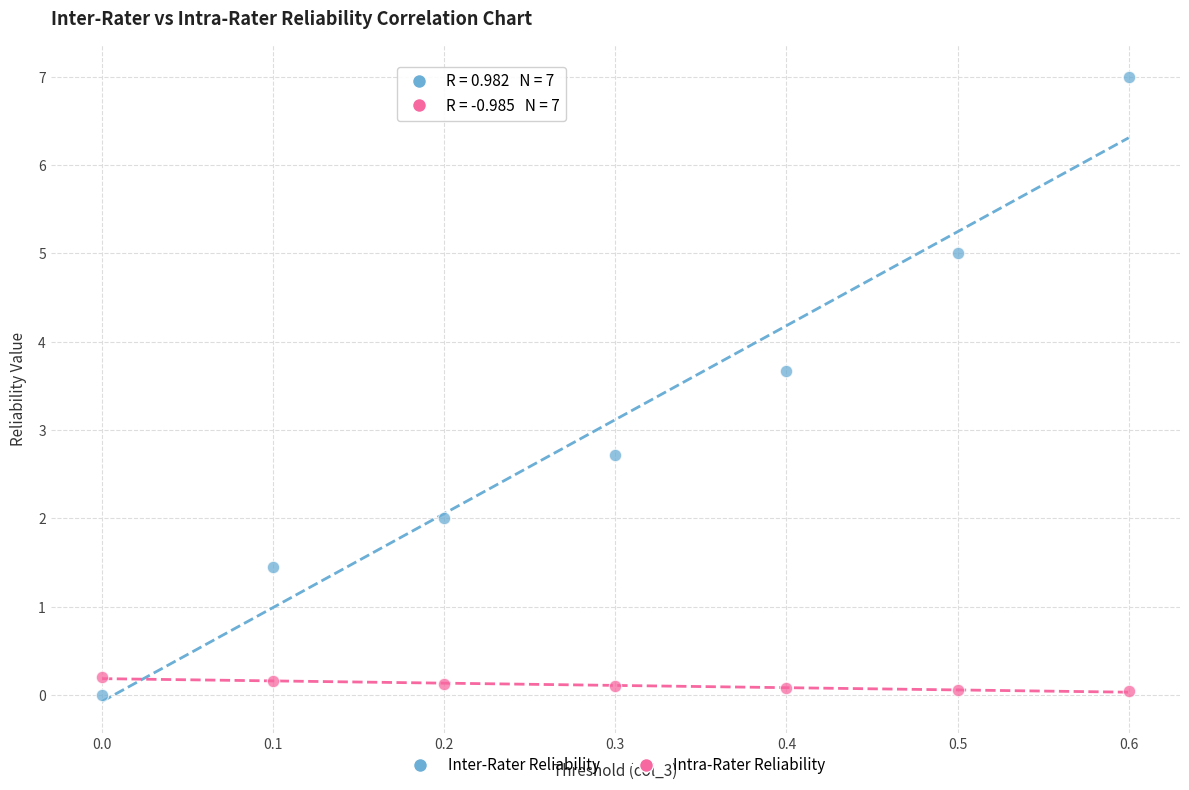

What are all the series names shown in the legend?

Inter-Rater Reliability, Intra-Rater Reliability